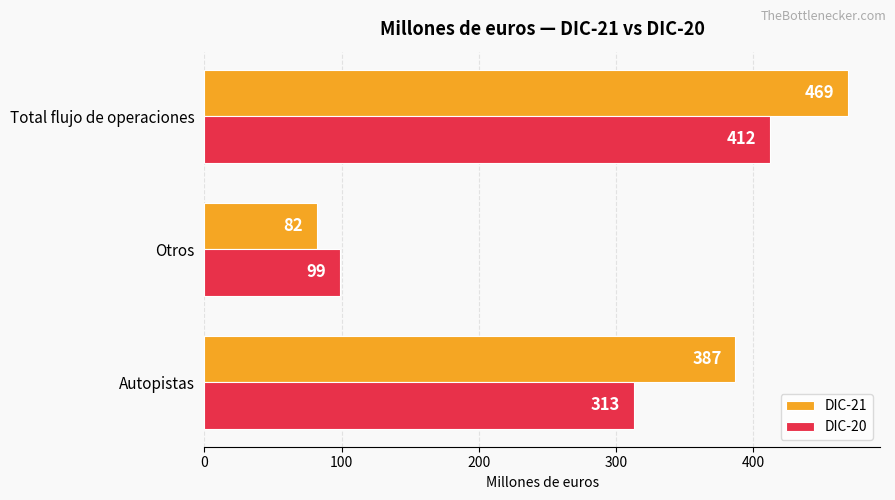

The DIC-21 series shows 313 at Total flujo de operaciones. True or false?

False